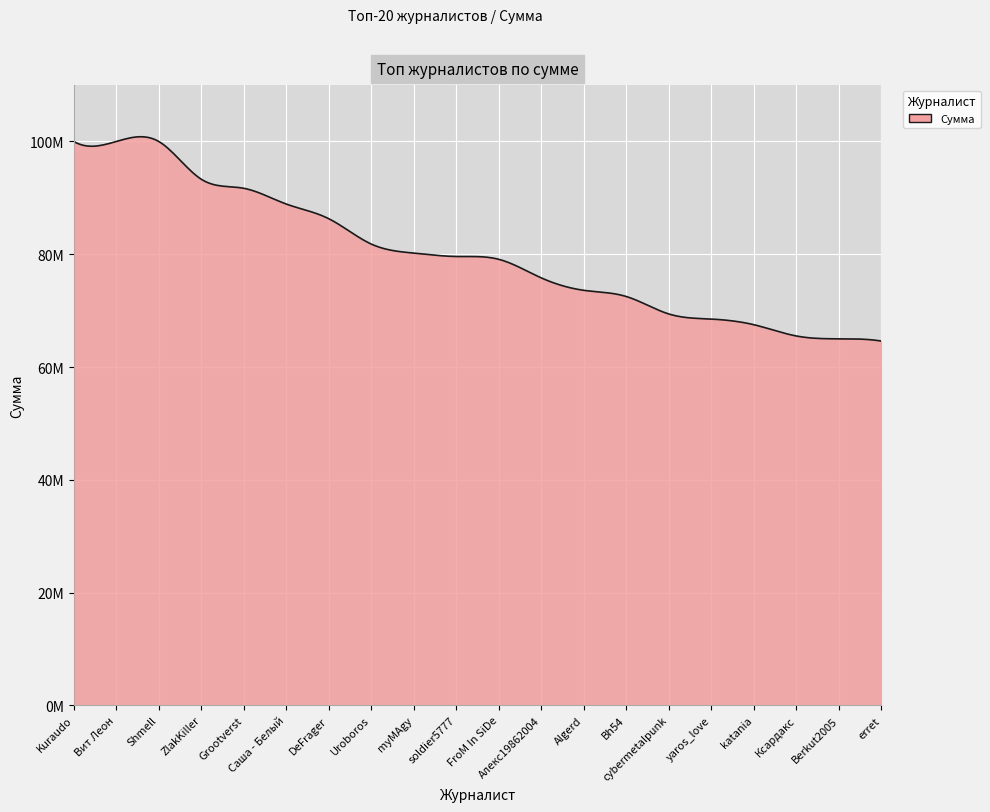

Does the chart have visible grid lines?

Yes